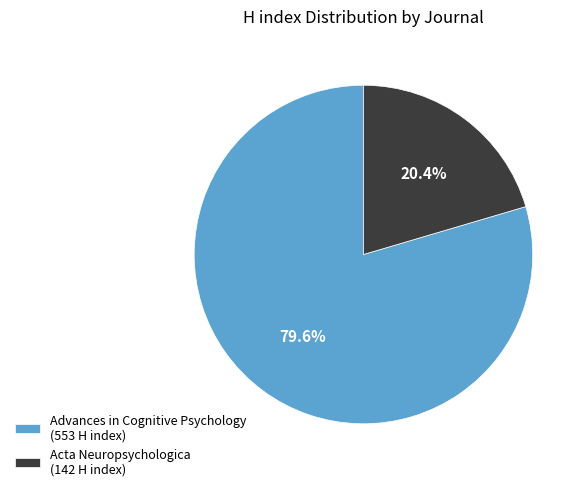

True or false: Acta Neuropsychologica accounts for 11% of the total.

False